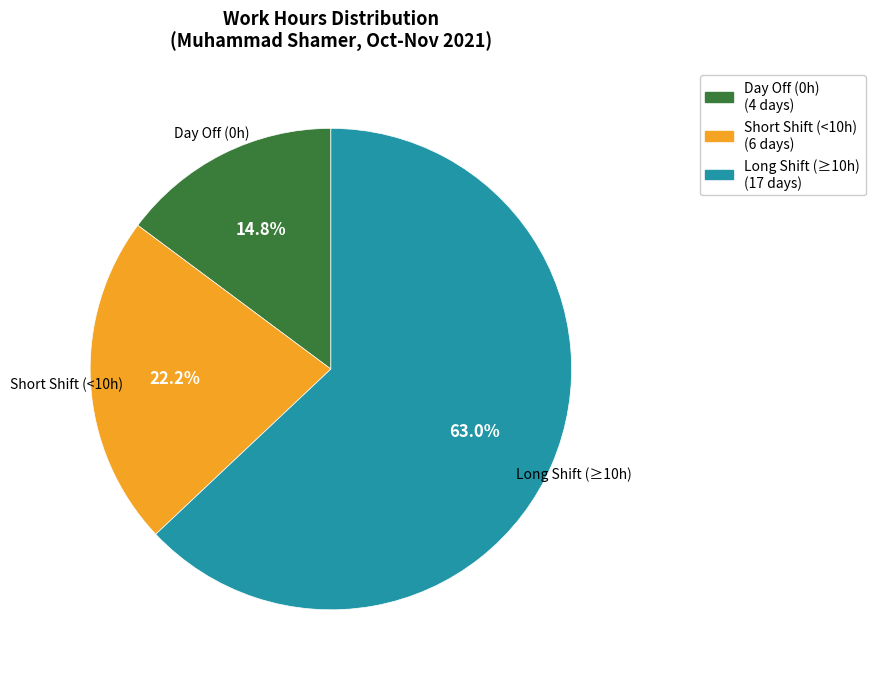

Does any single category account for the majority?

Yes